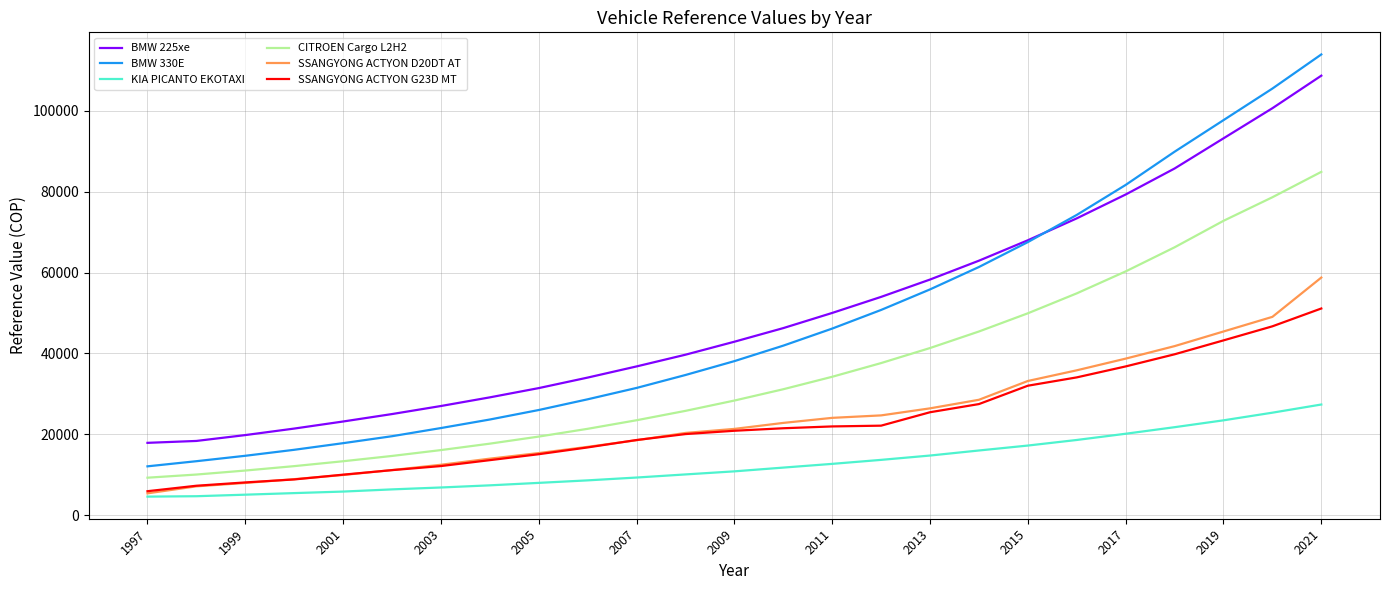

True or false: CITROEN Cargo L2H2 and KIA PICANTO EKOTAXI cross at least once.

False